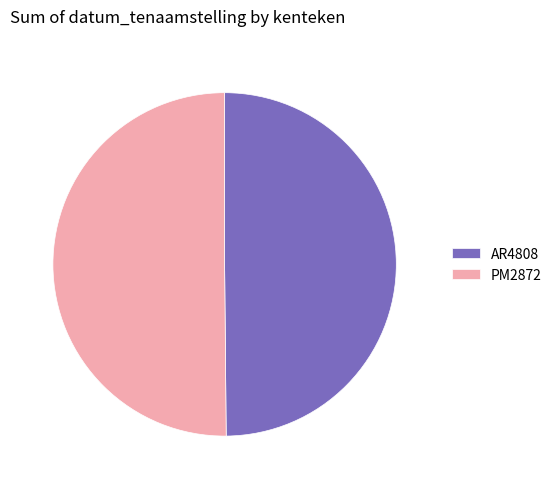

Count the number of slices in the pie.

2